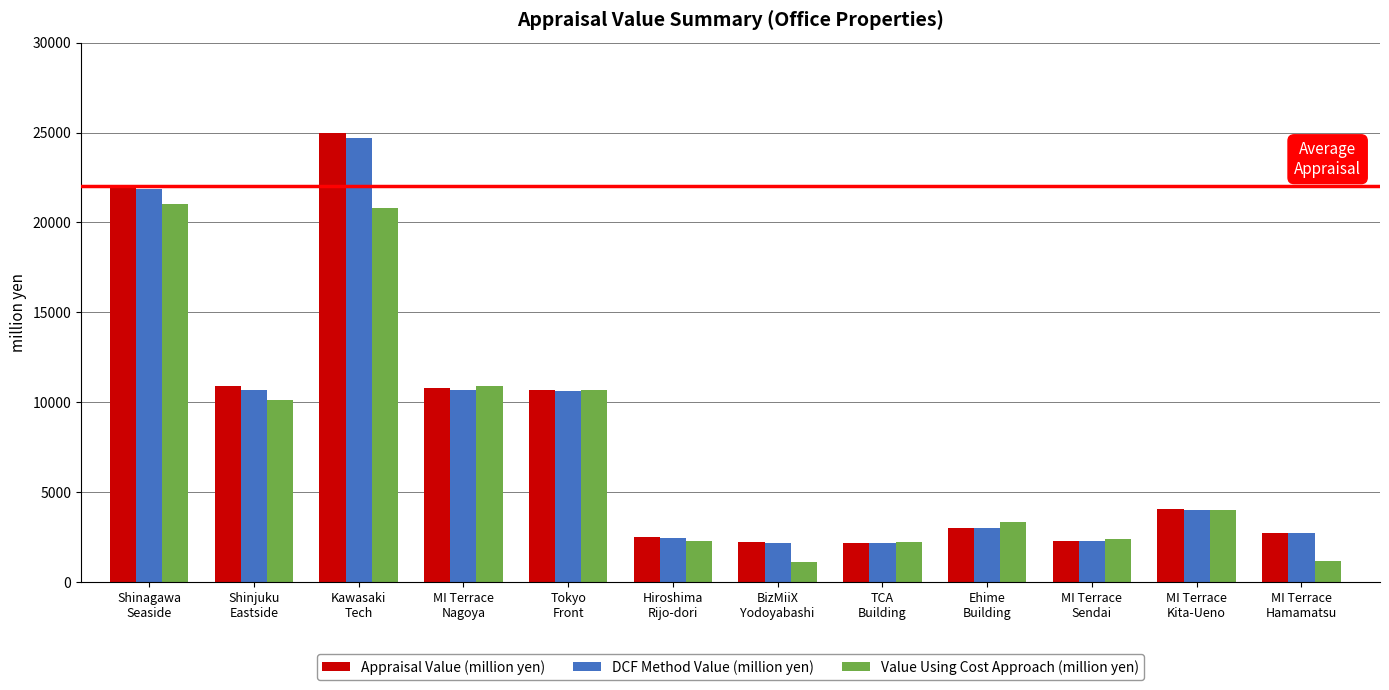

What is the average value of the DCF Method Value (million yen) series?

8126